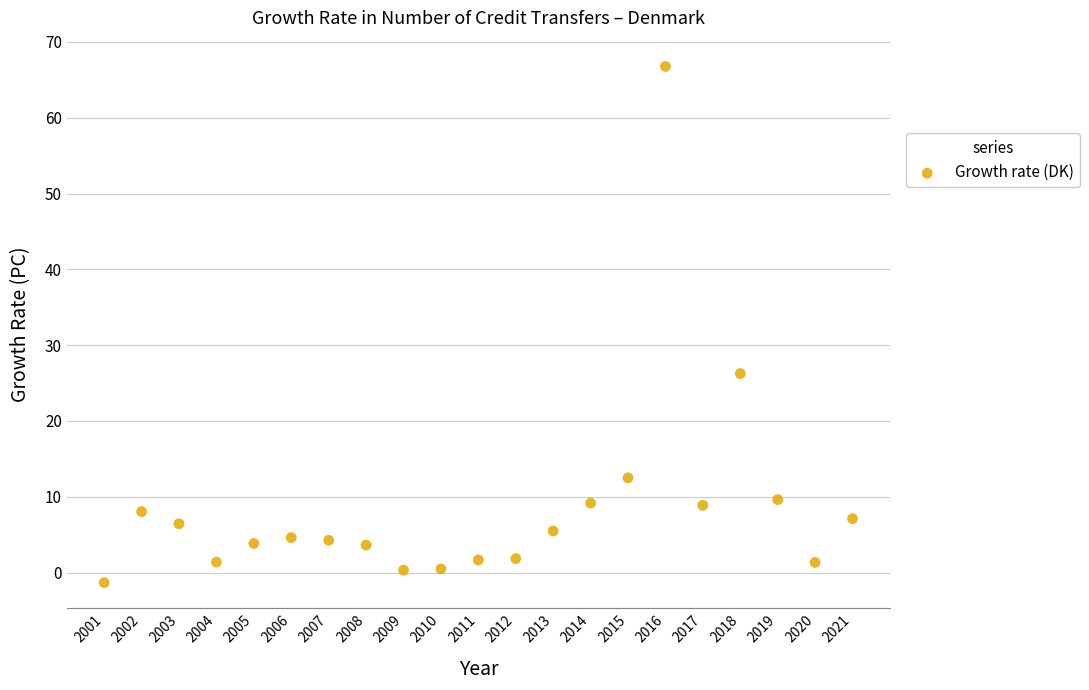

What is the range of X values (max minus min)?

20.0